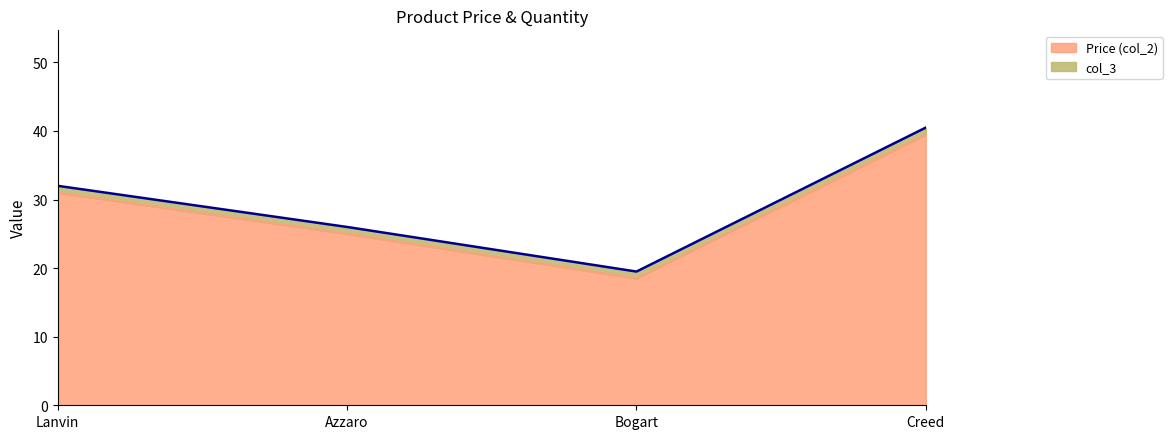

True or false: Price (col_2) has a value of 20.7 at Creed.

False